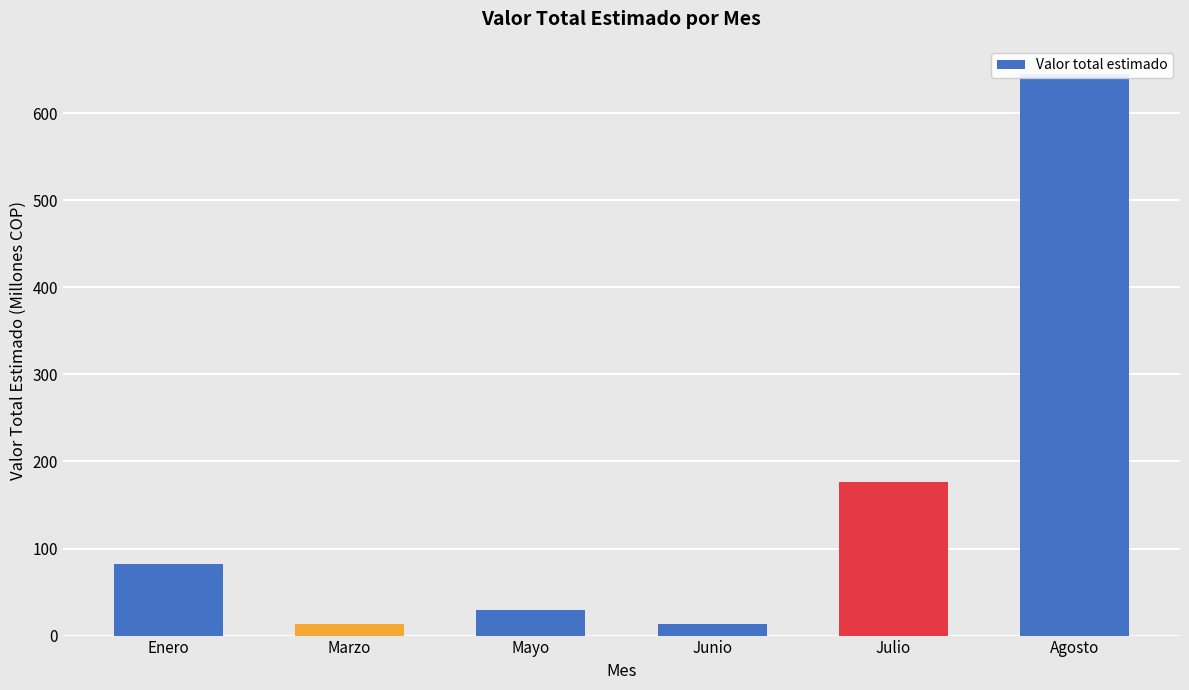

What position from the right is Marzo?

5